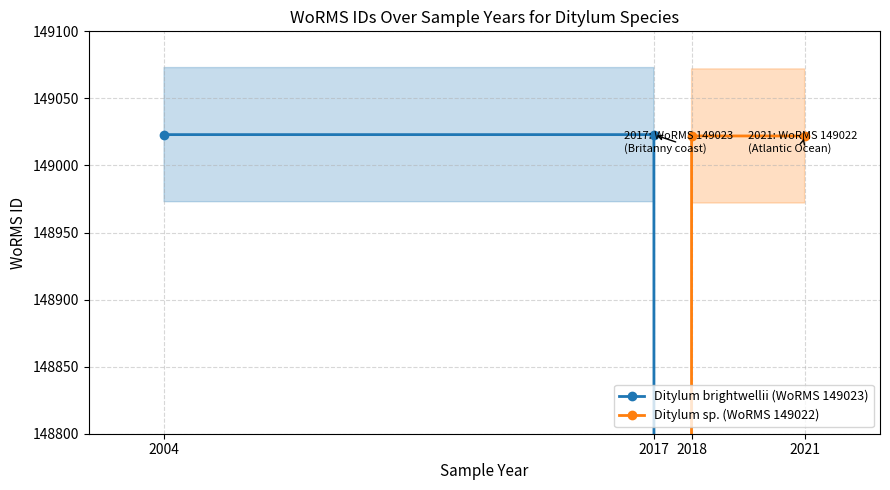

Does the chart have visible grid lines?

Yes